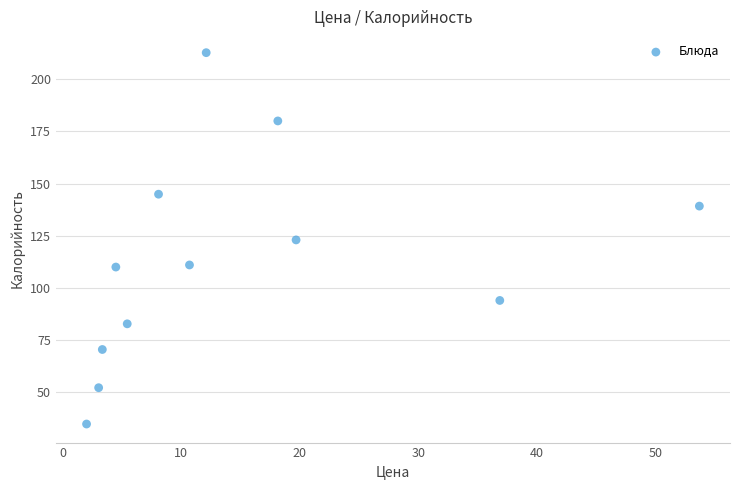

What is the range of X values (max minus min)?

51.7